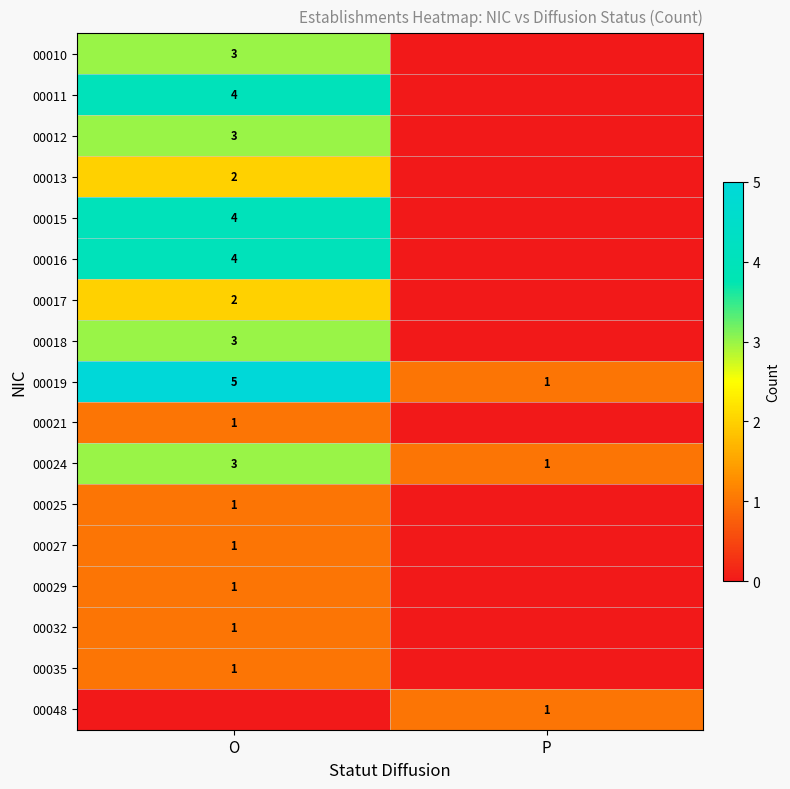

Is it true that 00021 equals 1 at O?

True